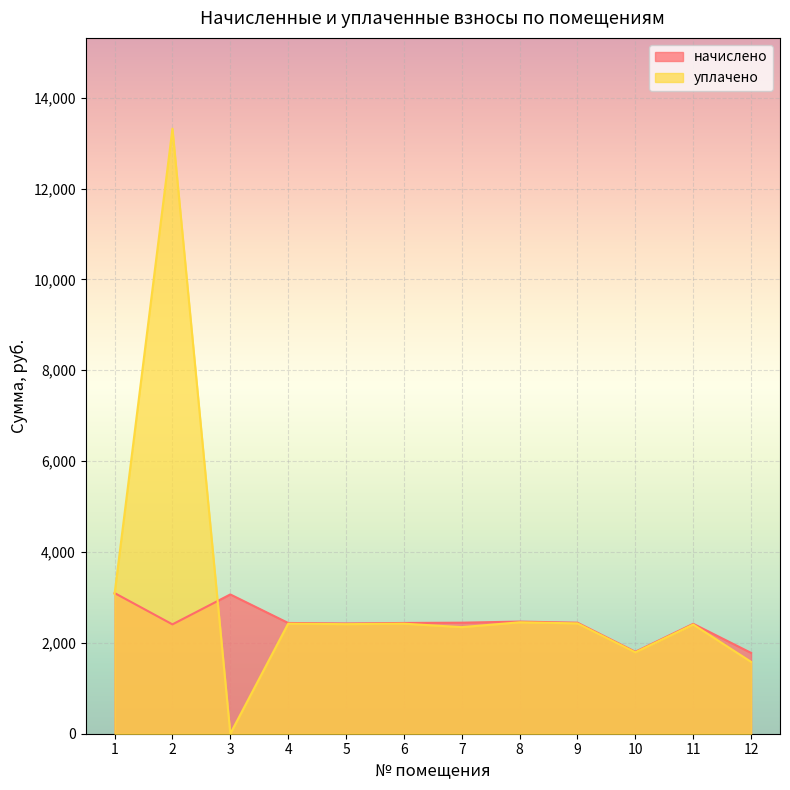

At how many categories does at least one series exceed 6265?

1